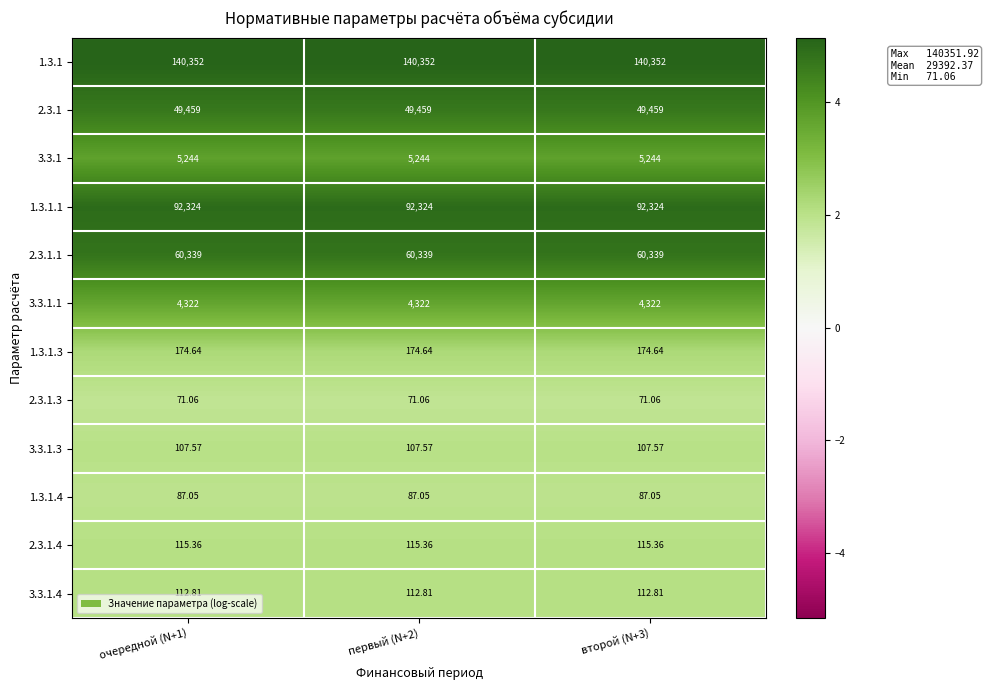

Is the value of 2.3.1 at второй (N+3) greater than the value of 3.3.1.4 at второй (N+3)?

Yes